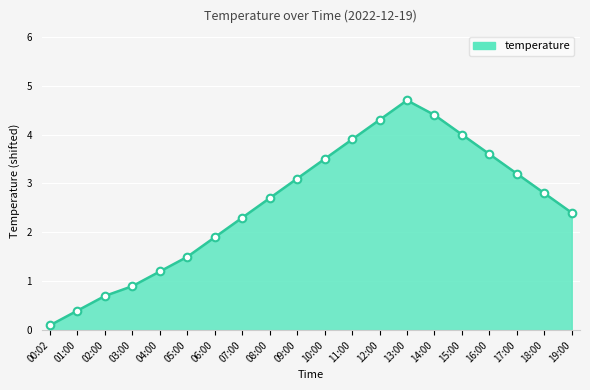

What is the change in value from 02:00 to 19:00?

+1.7